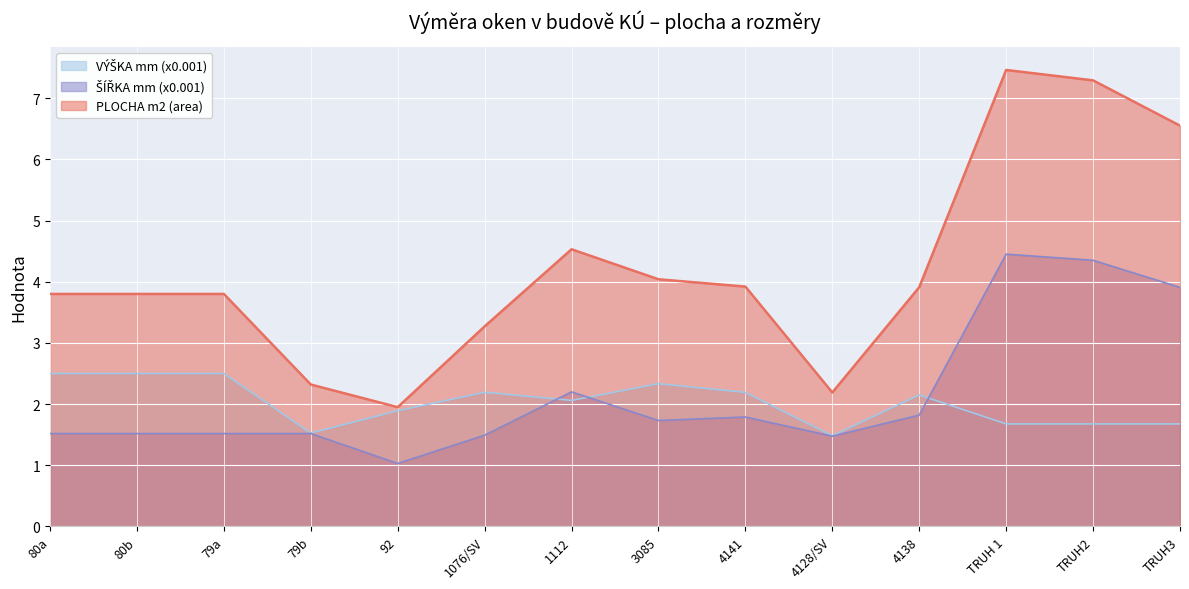

Which category has the lowest value in the ŠÍŘKA mm (x0.001) series?

92